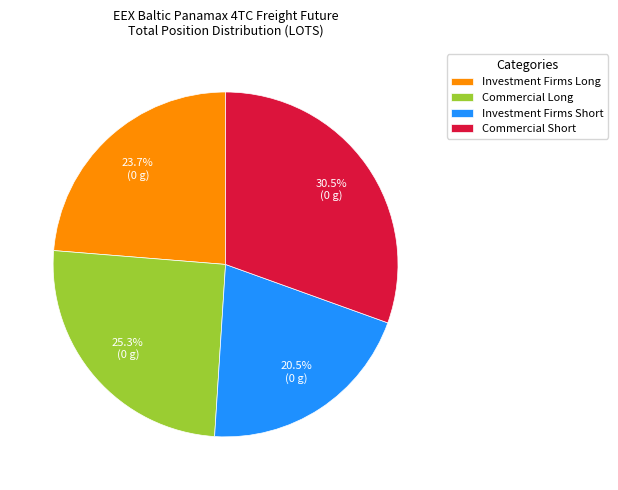

To the nearest percent, what portion does Commercial Long represent?

25%